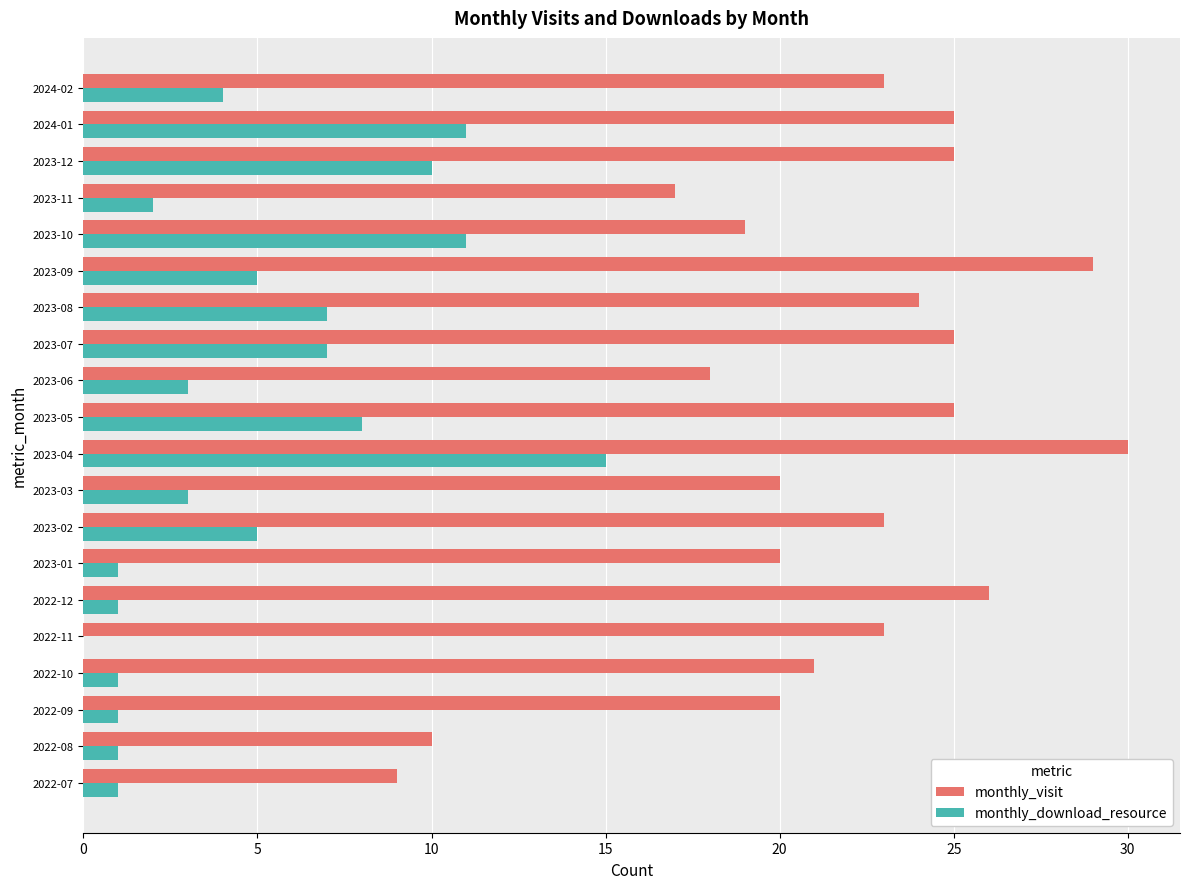

Which category has the highest value across all series?

2023-04